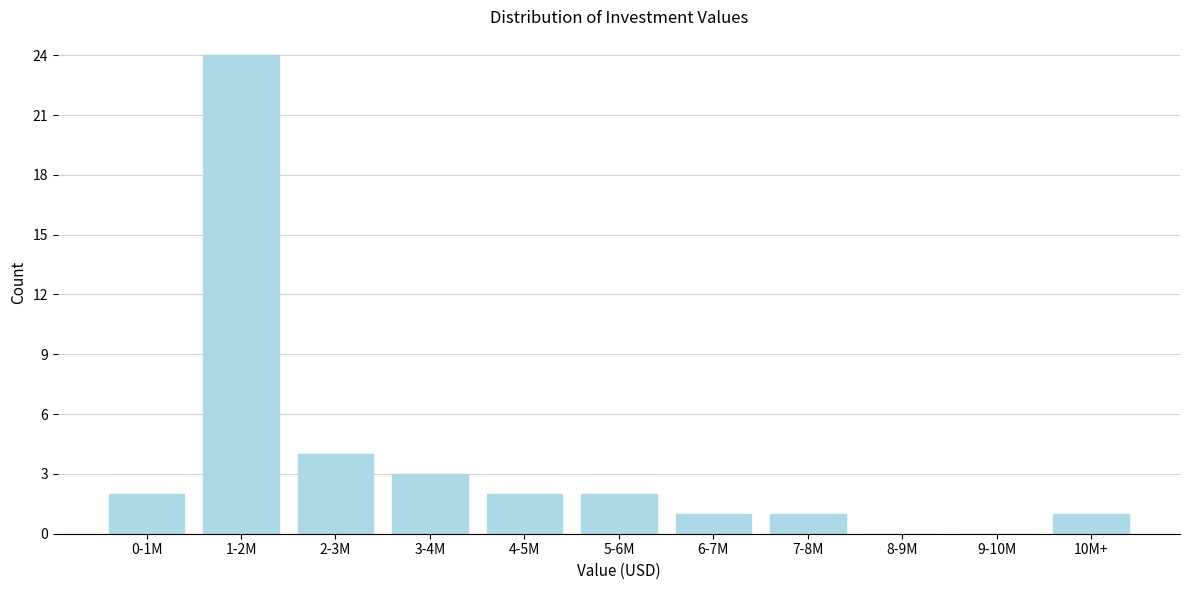

Reading left to right, extract all data points from this chart.

0-1M=2	1-2M=24	2-3M=4	3-4M=3	4-5M=2	5-6M=2	6-7M=1	7-8M=1	8-9M=0	9-10M=0	10M+=1